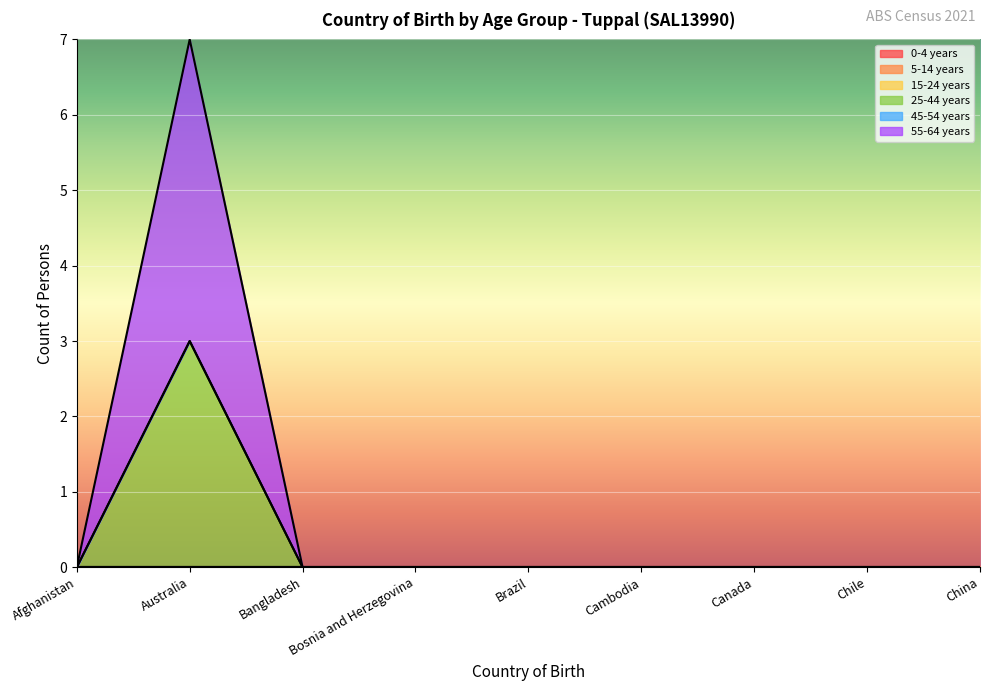

Which series has the largest total across all categories?

55-64 years